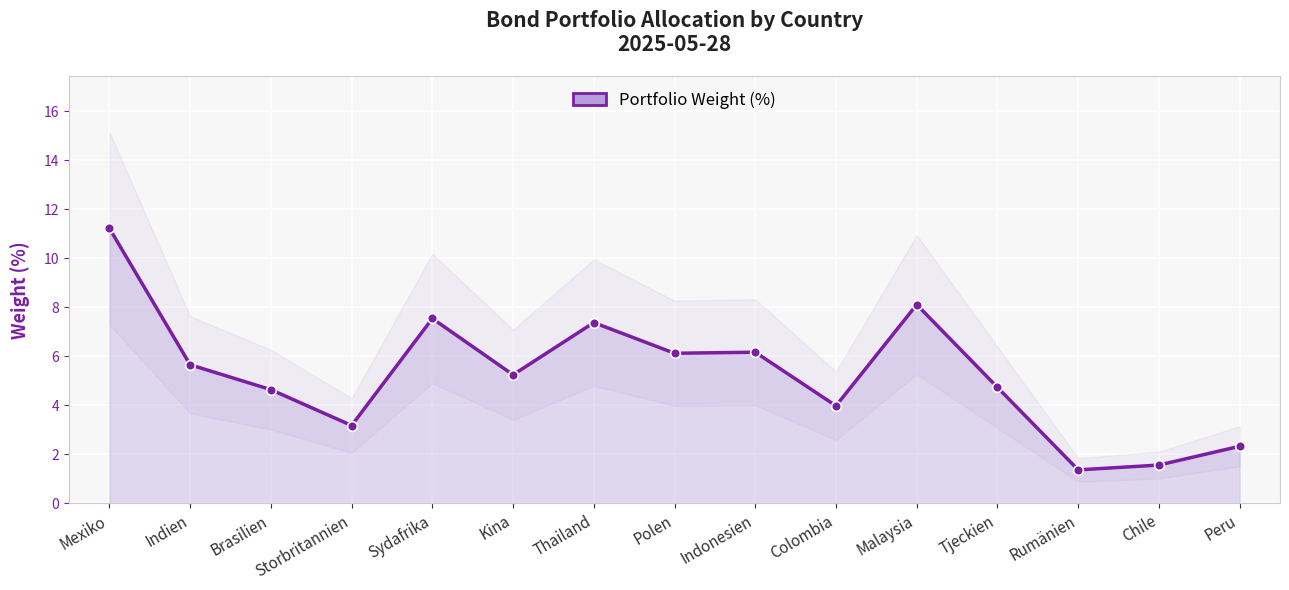

At which category does the data reach its first local valley?

Storbritannien